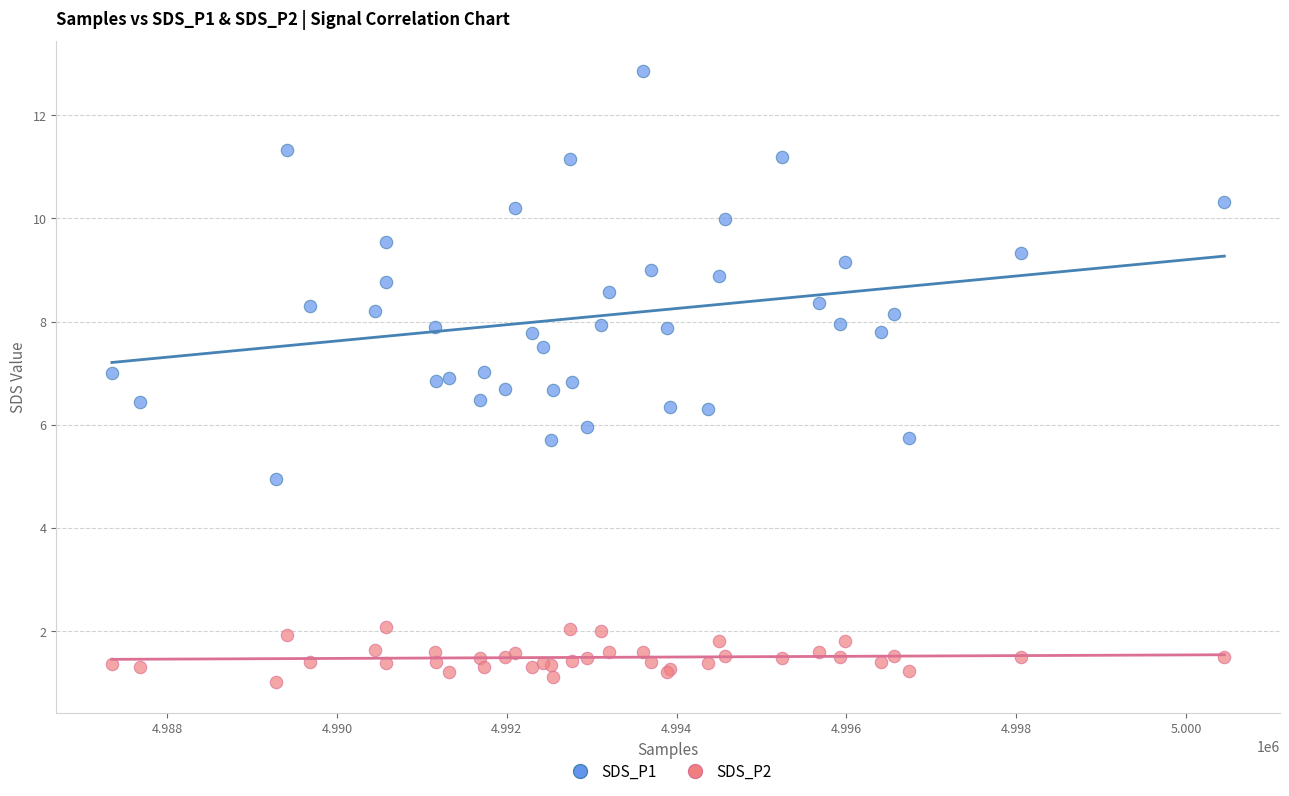

Which series contains the lowest Y value?

SDS_P2